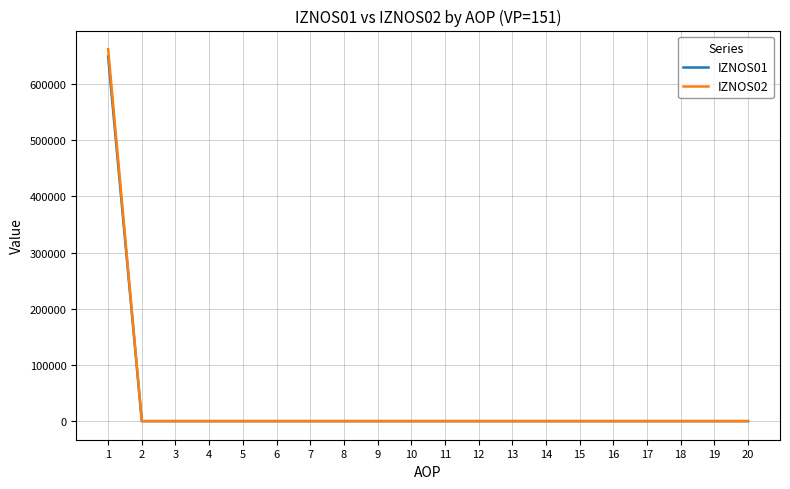

Does the chart display data point markers on the line(s)?

No